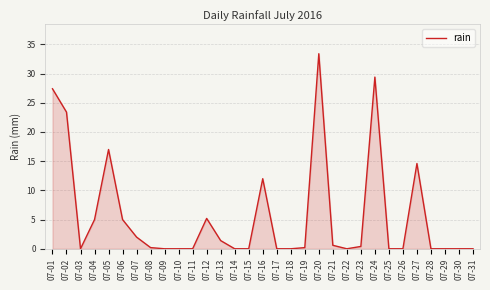

Is it true that the value at 07-06 is 5.0?

True